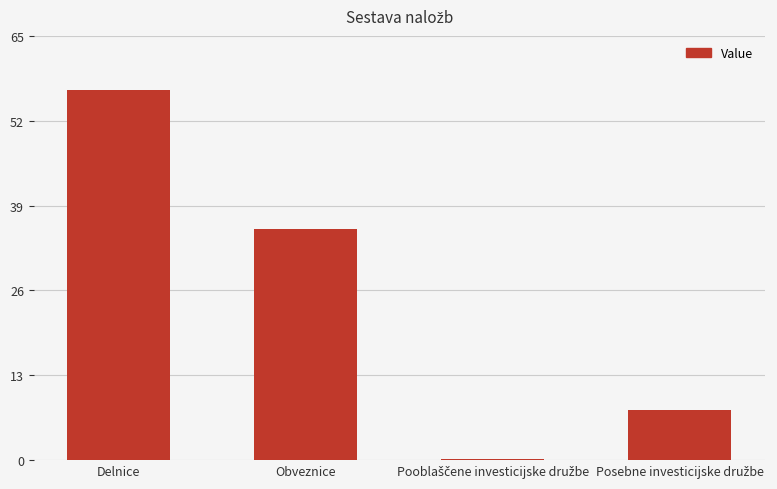

What is the sum of all values?

100.0